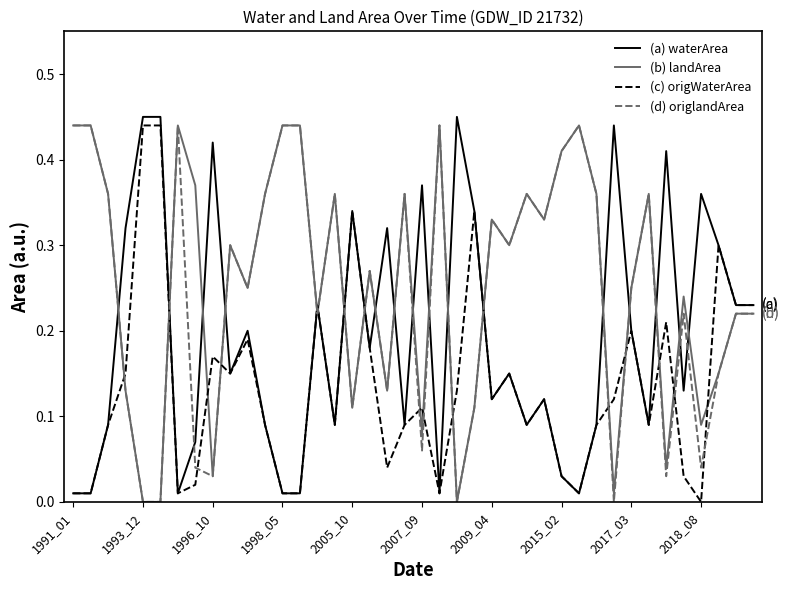

True or false: (b) landArea and (c) origWaterArea intersect in this chart.

True